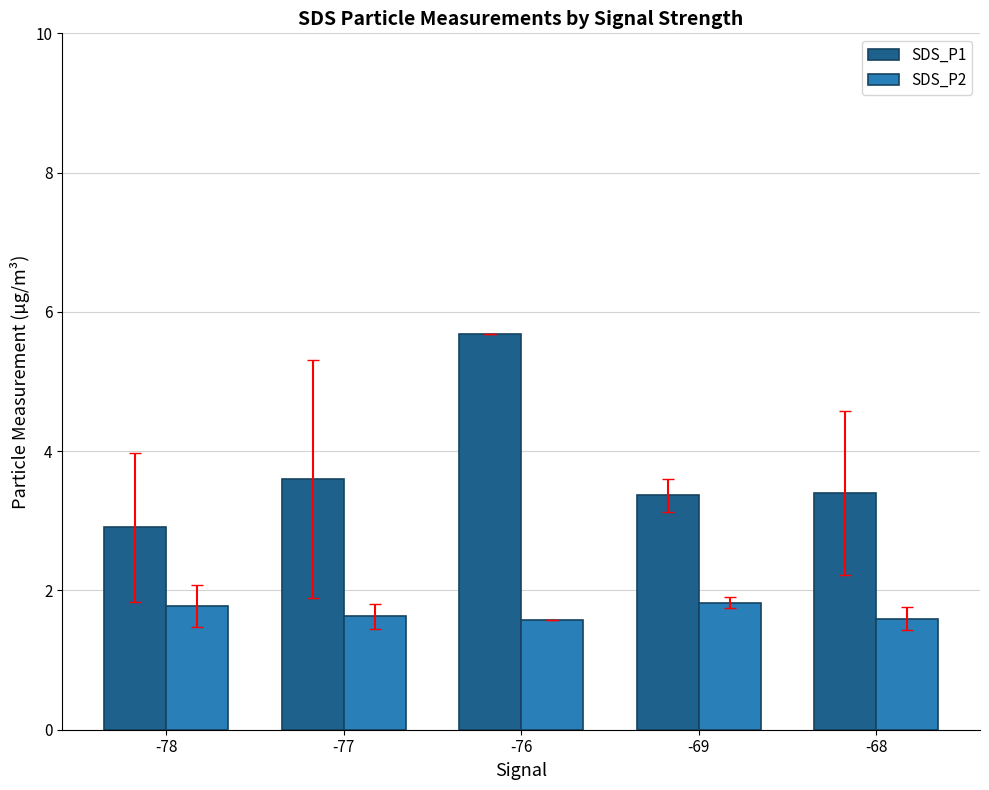

At how many categories does at least one series exceed 4?

1